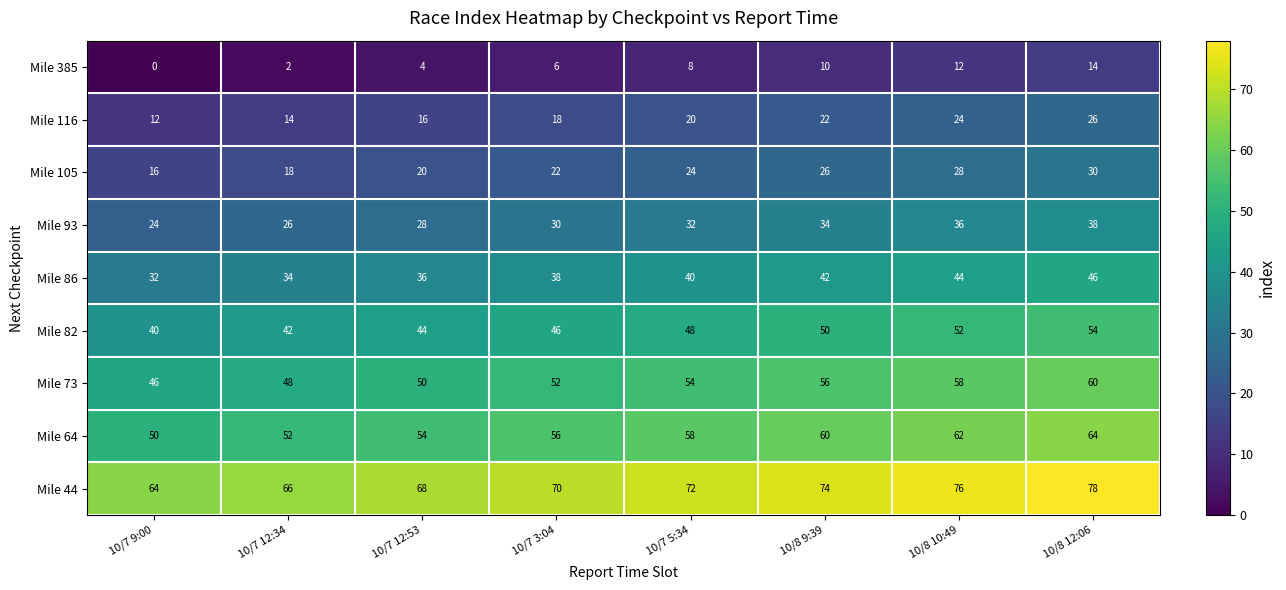

Which series has the largest total across all categories?

Mile 44